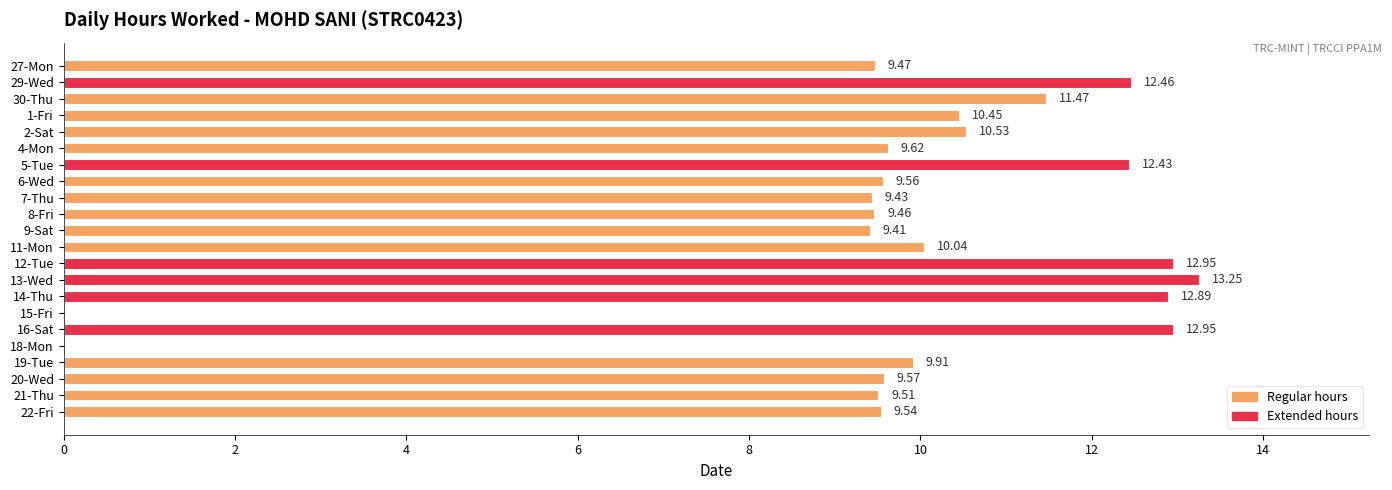

Between 22-Fri and 19-Tue, which is larger?

19-Tue